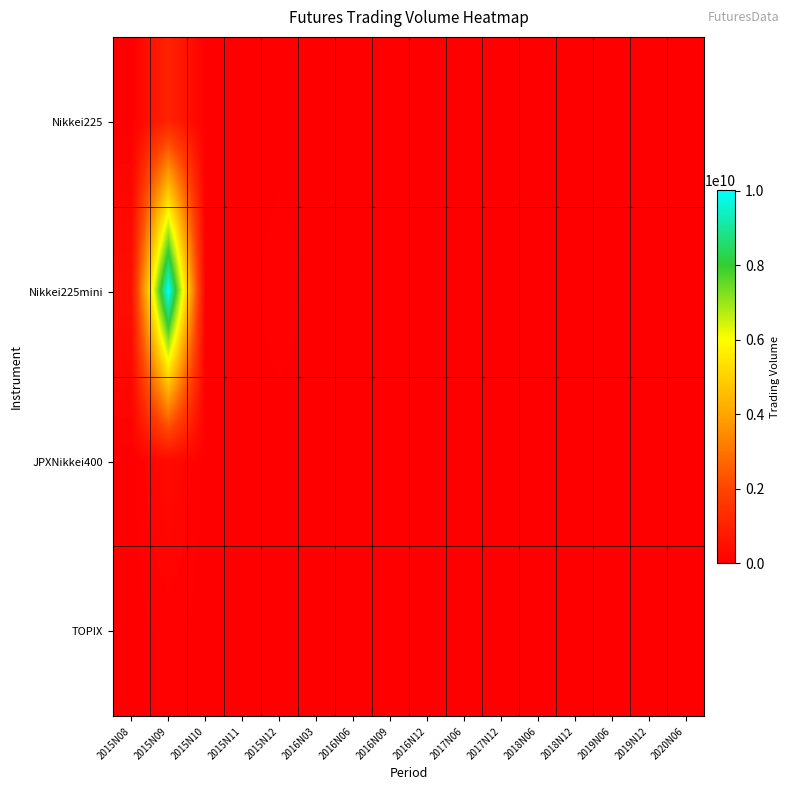

At how many categories does at least one series exceed 6494255091?

1